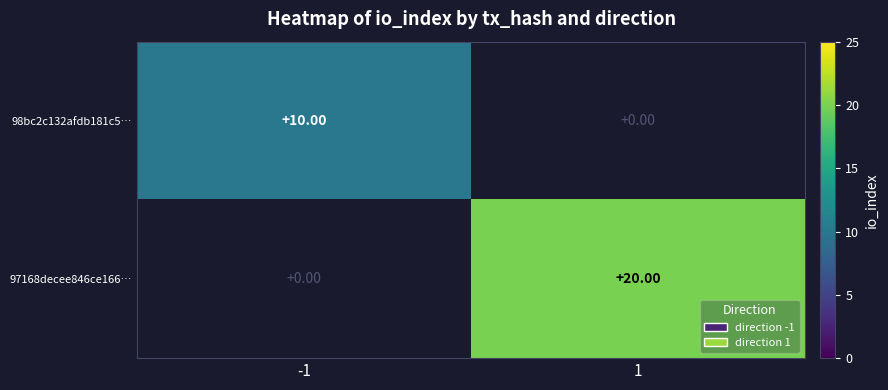

What is the difference between the 98bc2c132afdb181c5… values at 1 and -1?

10